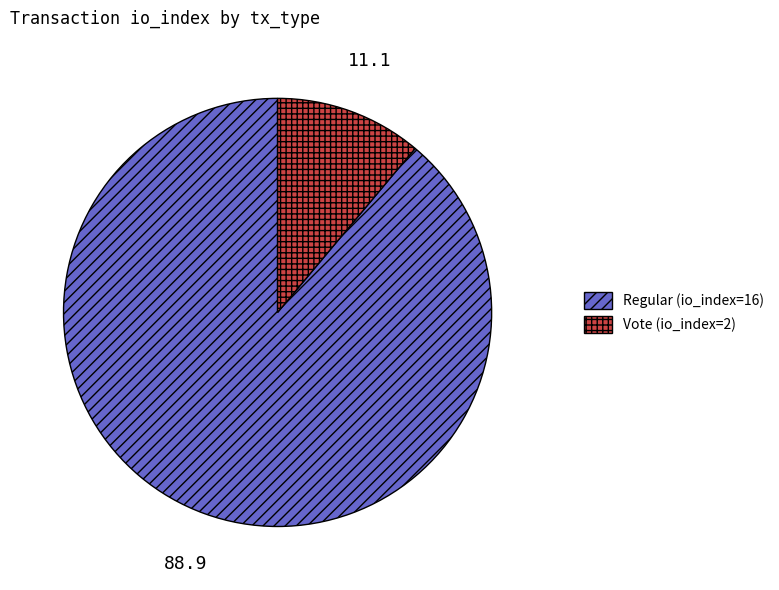

How many segments does this pie chart have?

2